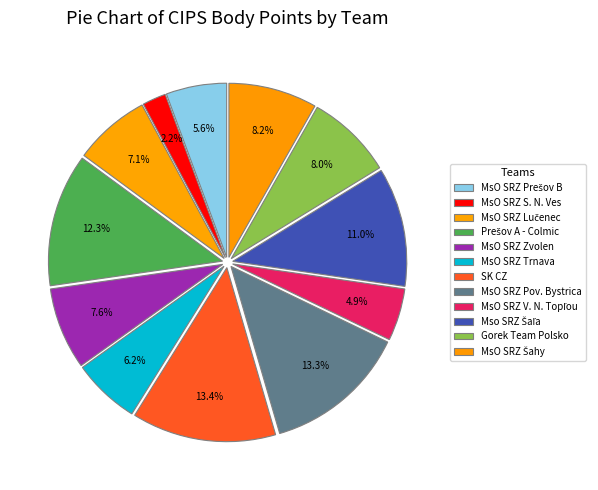

What is the change in value from MsO SRZ Zvolen to MsO SRZ Trnava?

-12545